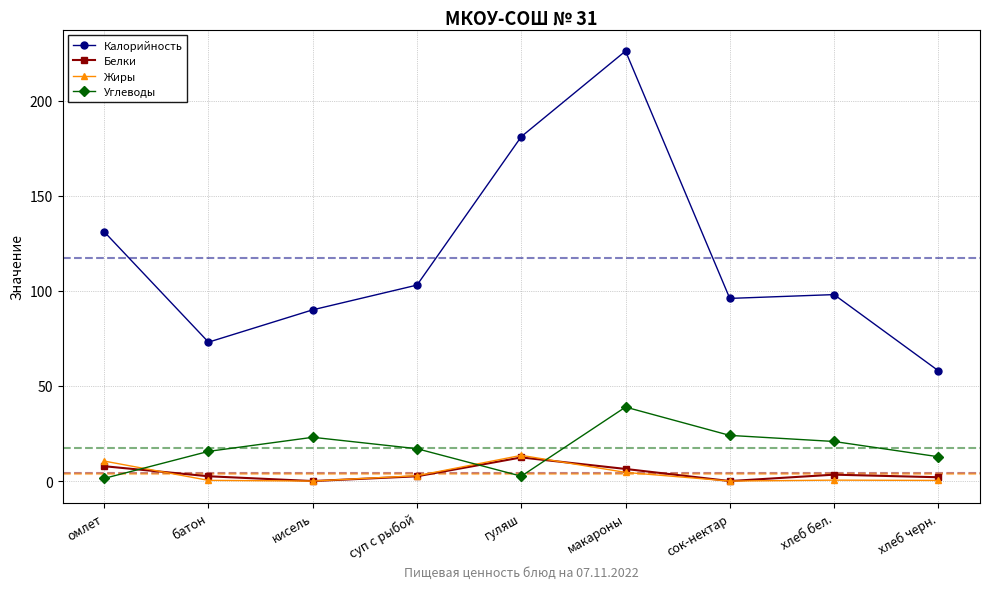

Where do Жиры and Углеводы first cross each other?

омлет and батон